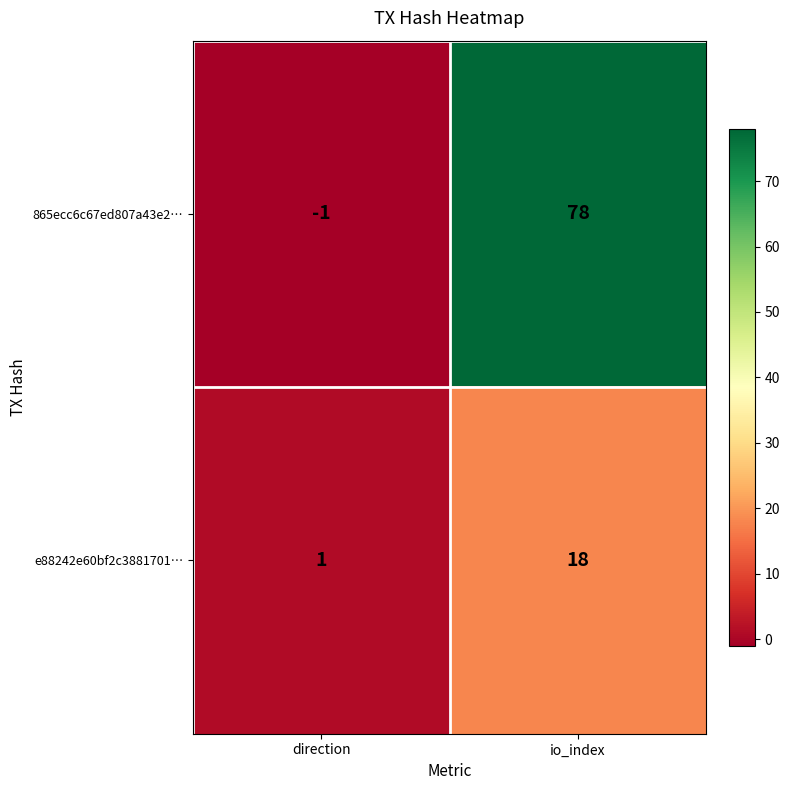

What is the sum of the e88242e60bf2c3881701… values at io_index and direction?

19